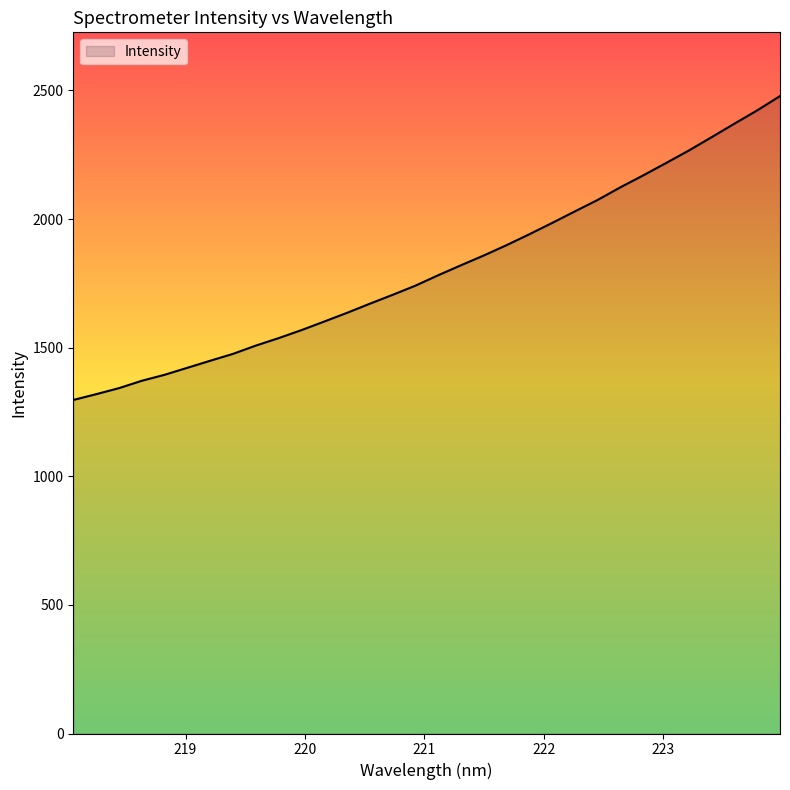

What is the difference between the maximum and minimum values?

1181.4